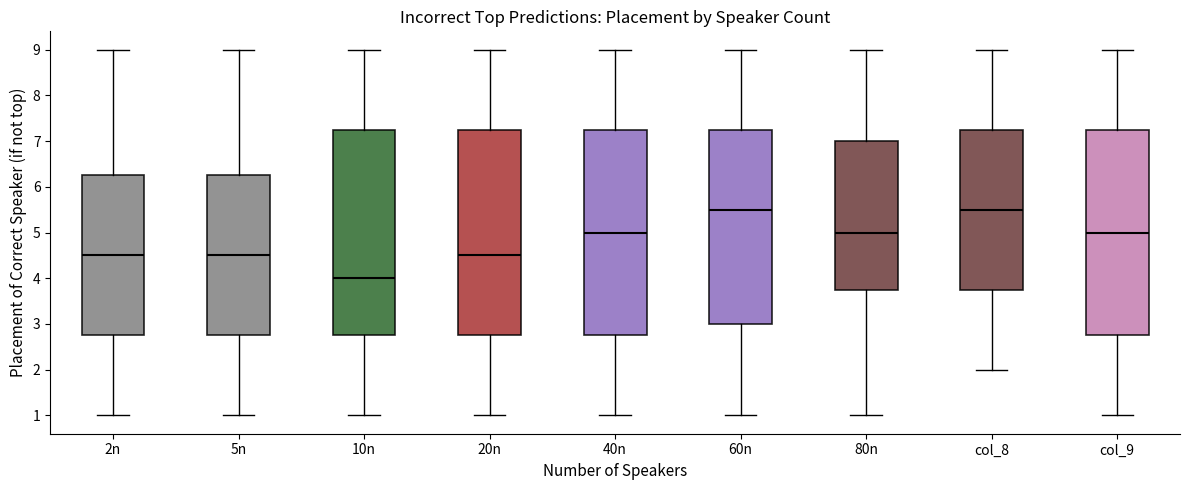

Where is the lower edge of the box for 40n on the y-axis? The values are not printed on the chart, so give them approximately, as read against the axis.

2.8